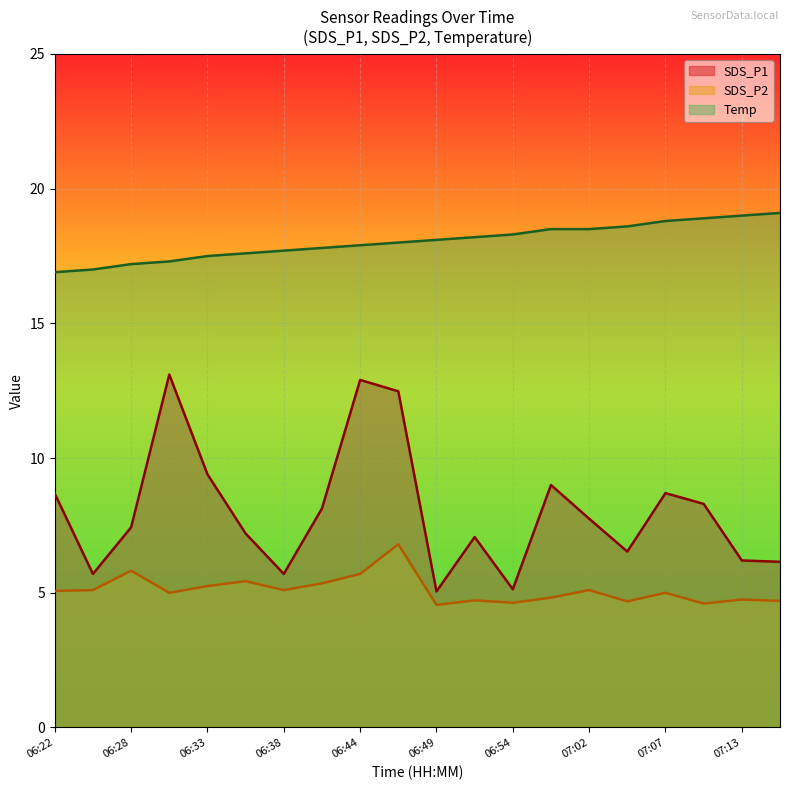

At which category does SDS_P2 reach its first local peak?

06:28